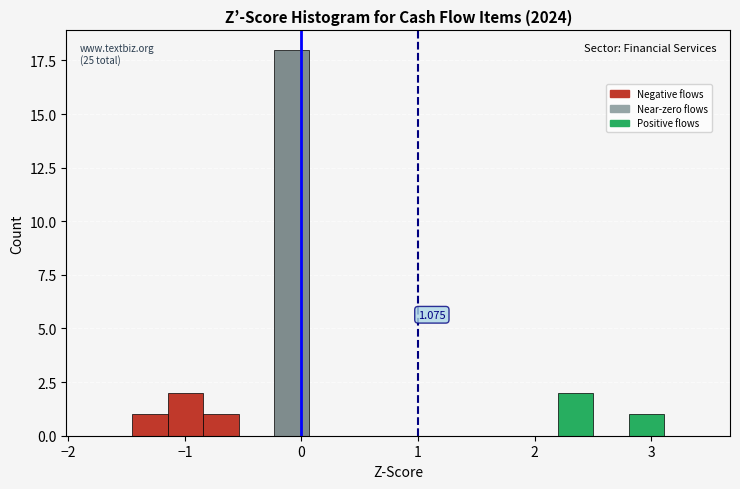

Around what value on the x-axis is the tallest bar? Give the approximate position of its centre, as read against the axis.

-0.1